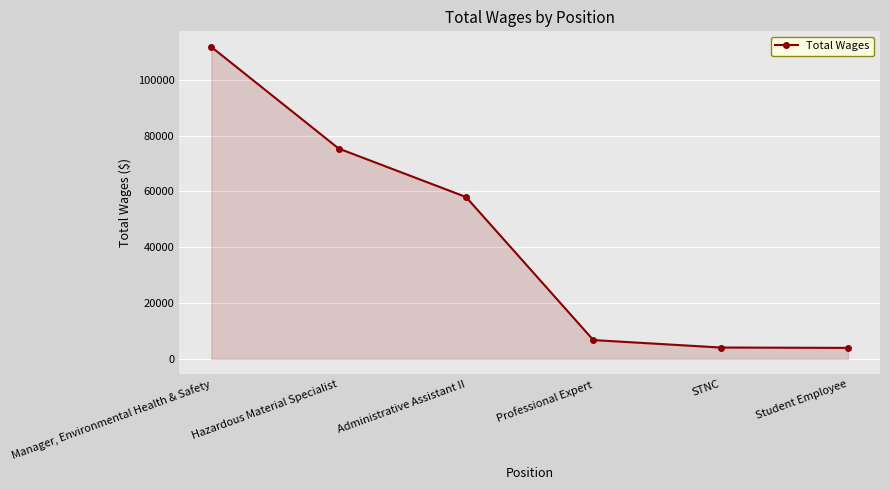

Does the chart display data point markers on the line(s)?

Yes